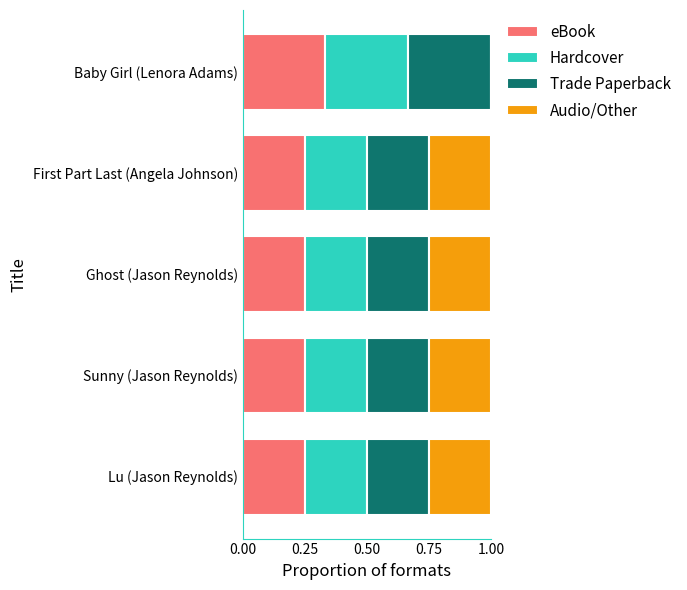

True or false: eBook has a value of 0.4 at Ghost (Jason Reynolds).

False